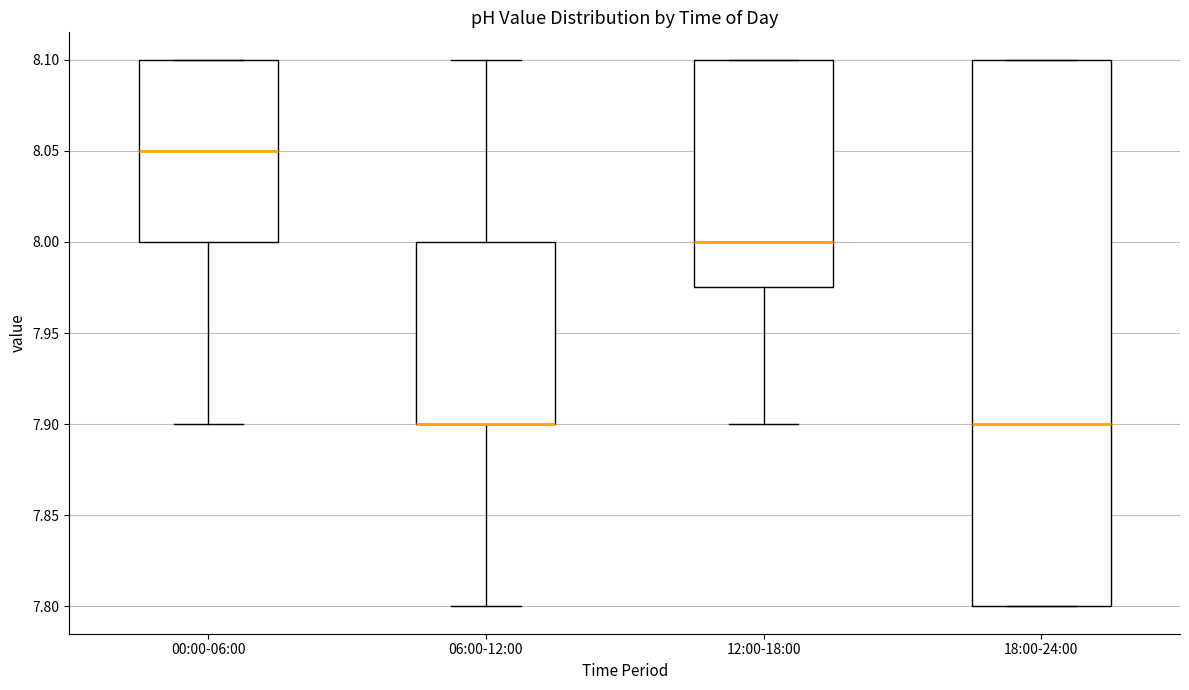

Reading left to right, read every box against the y-axis: the position of its median line, the range the box covers, and the ends of its whiskers. The values are not printed on the chart, so give them approximately, as read against the axis.

00:00-06:00: median 8.050, box 8.000 to 8.100, whiskers 7.900 to 8.100
06:00-12:00: median 7.900 (drawn on the box's lower edge), box 7.900 to 8.000, whiskers 7.800 to 8.100
12:00-18:00: median 8.000, box 7.975 to 8.100, whiskers 7.900 to 8.100
18:00-24:00: median 7.900, box 7.800 to 8.100, whiskers 7.800 to 8.100